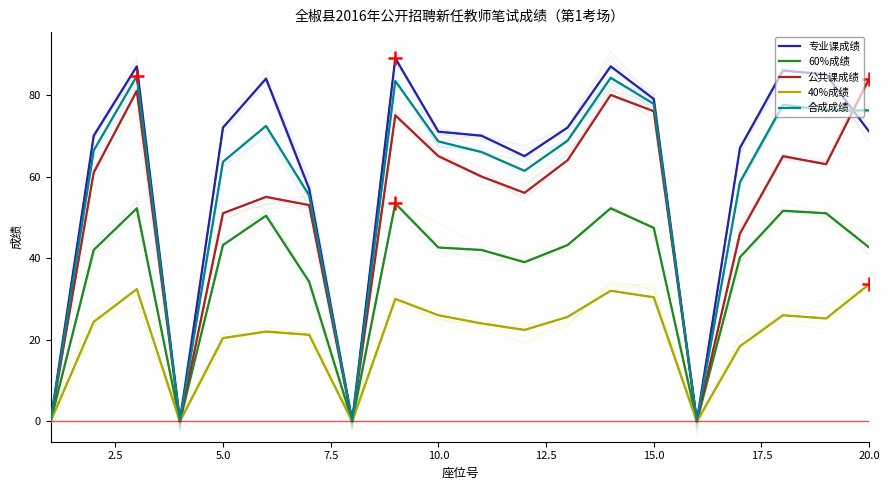

How many series are shown in this chart?

5